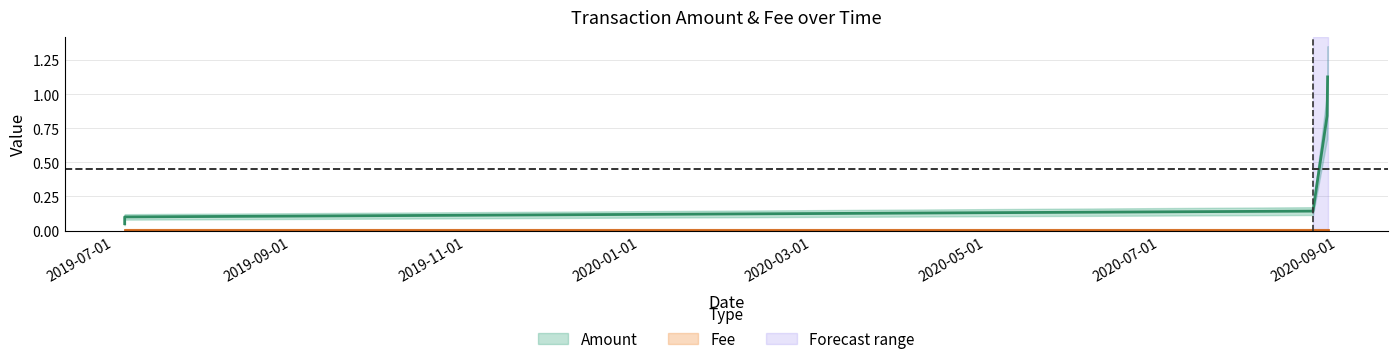

Which has a higher value, 2020-08-28 08:51:37 or 2019-07-04 19:41:01?

2020-08-28 08:51:37